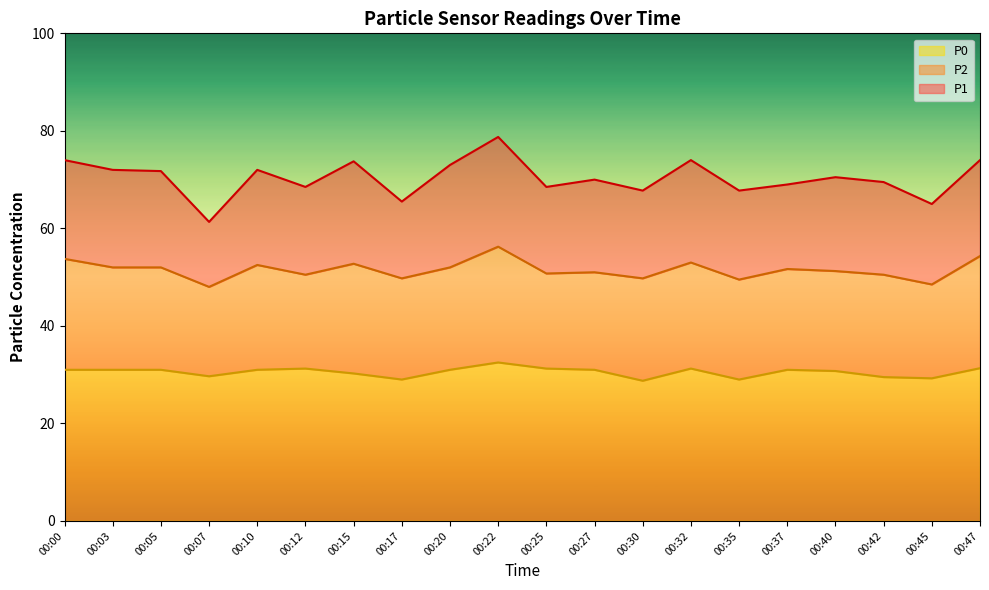

Where is P2 nearest to the value 52?

00:03